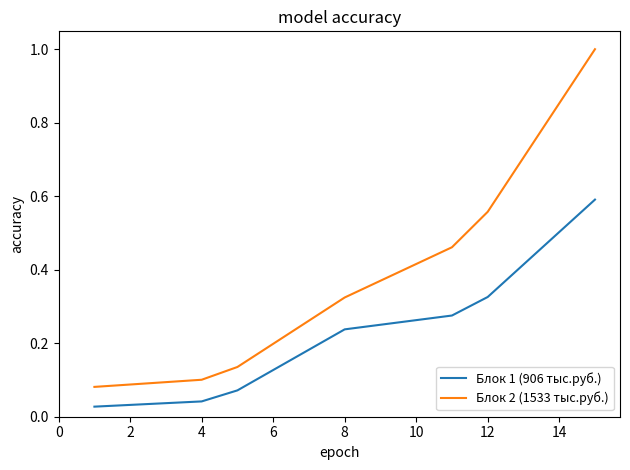

True or false: Блок 1 (906 тыс.руб.) and Блок 2 (1533 тыс.руб.) cross at least once.

False